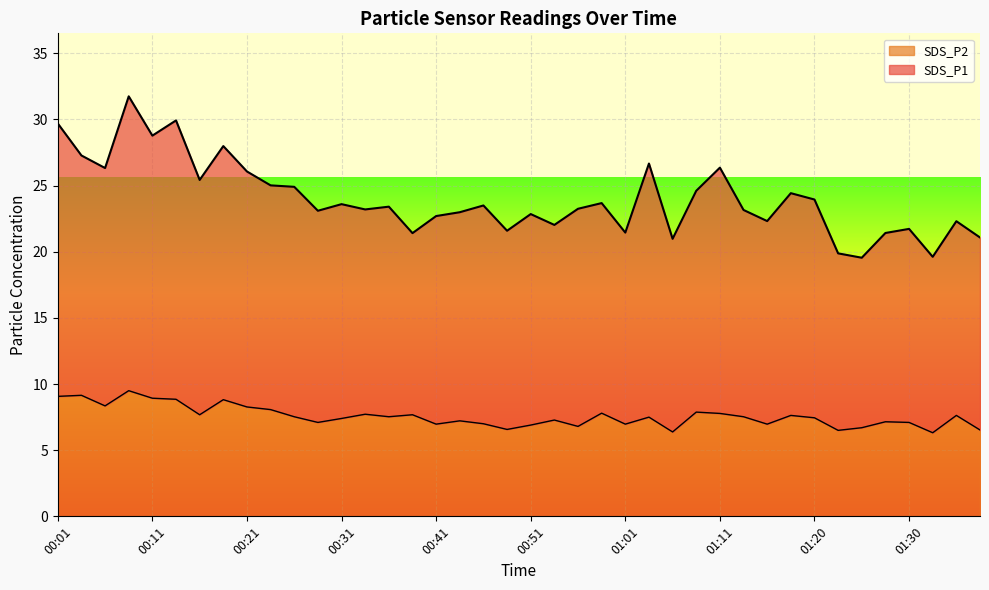

At which category does SDS_P1 reach its first local valley?

00:06